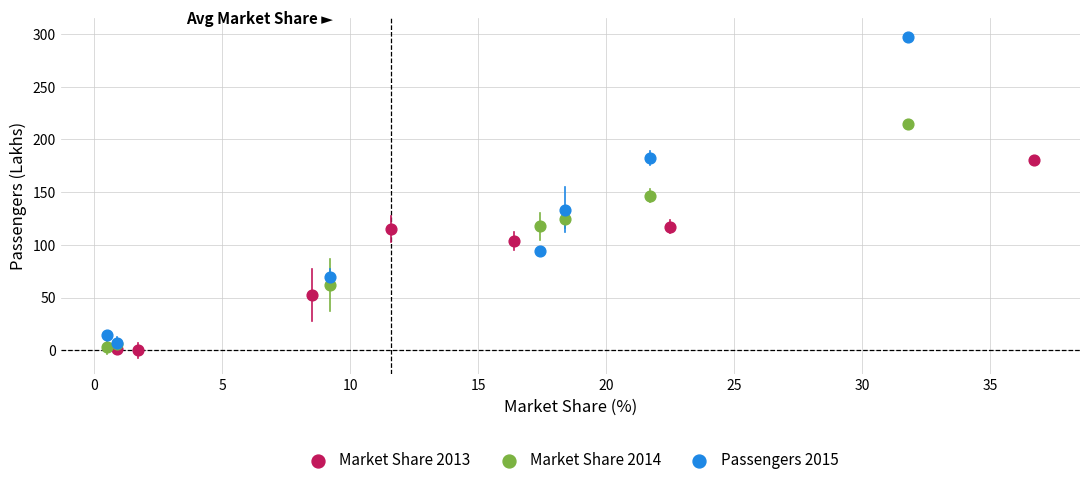

Which series contains the highest Y value?

Passengers 2015